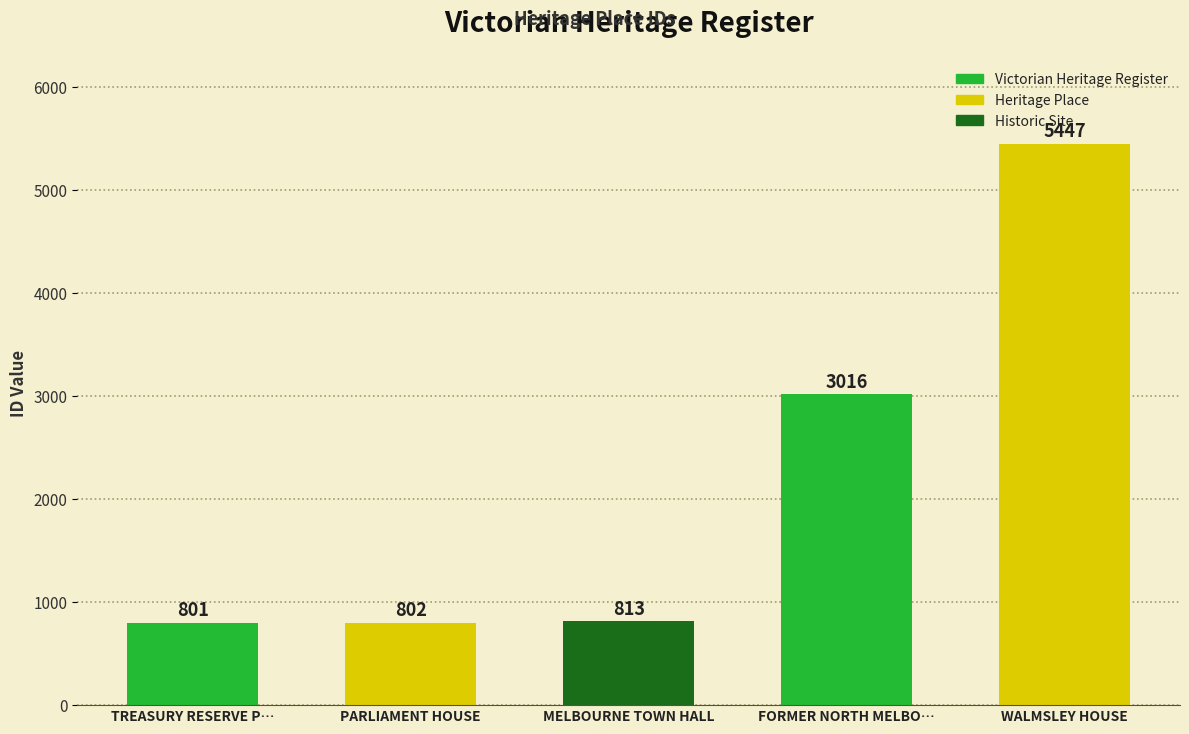

True or false: the data shows 801 at TREASURY RESERVE P….

True